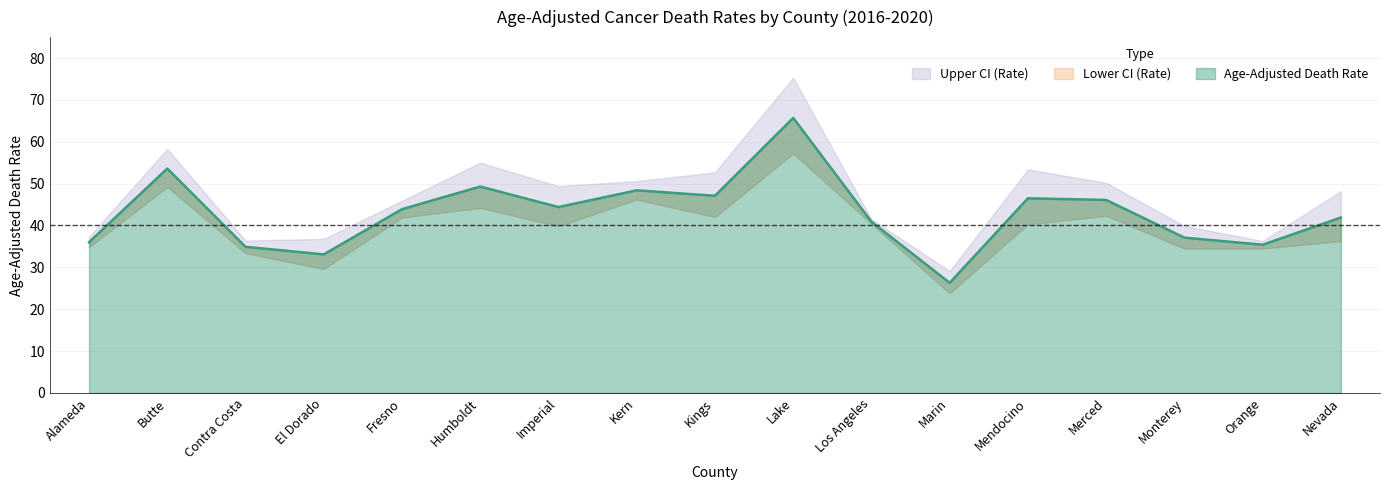

True or false: Lower CI (Rate) has a value of 32.8 at Butte.

False